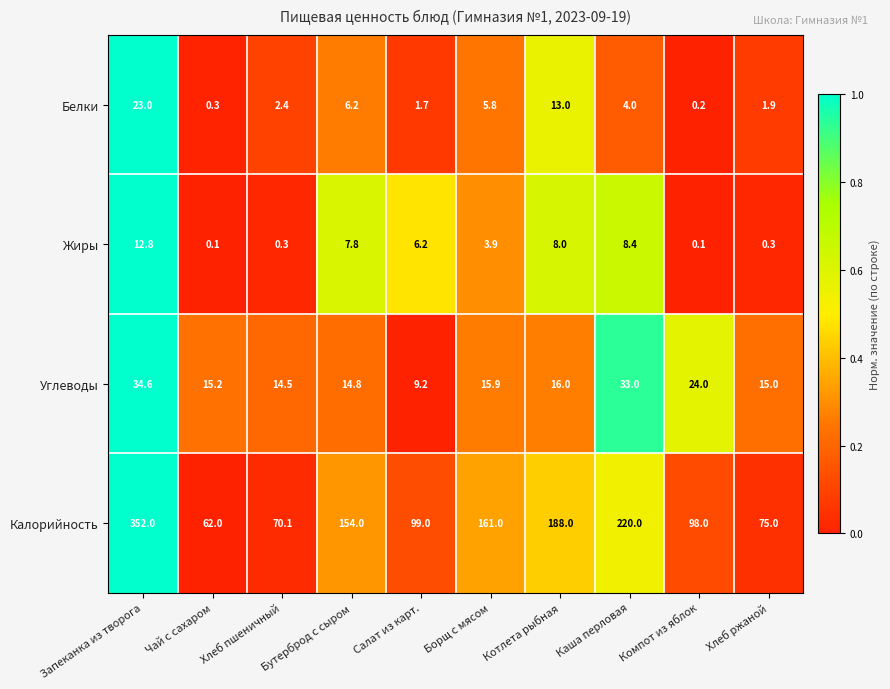

True or false: Калорийность has a value of 208.7 at Бутерброд с сыром.

False